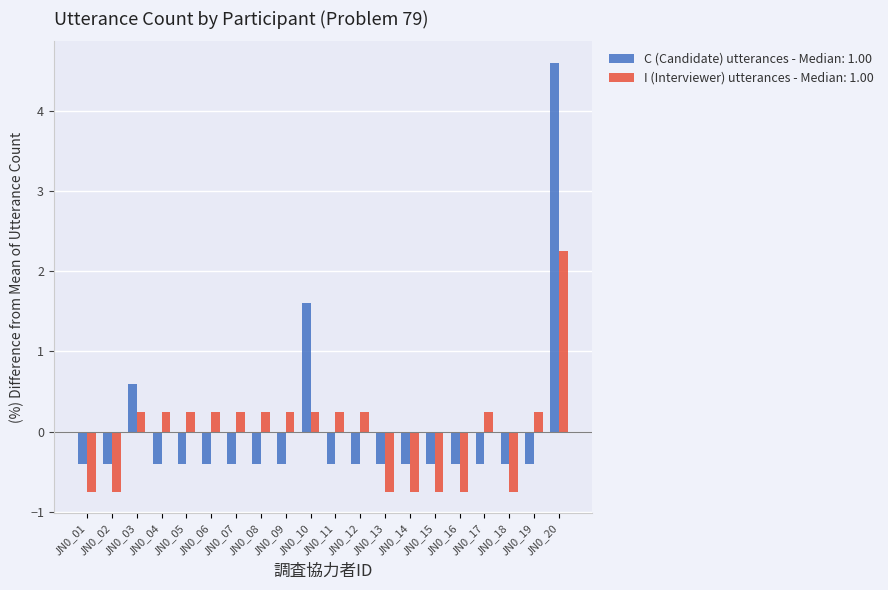

True or false: I (Interviewer) utterances - Median: 1.00 has a value of -1.2 at JN0_13.

False